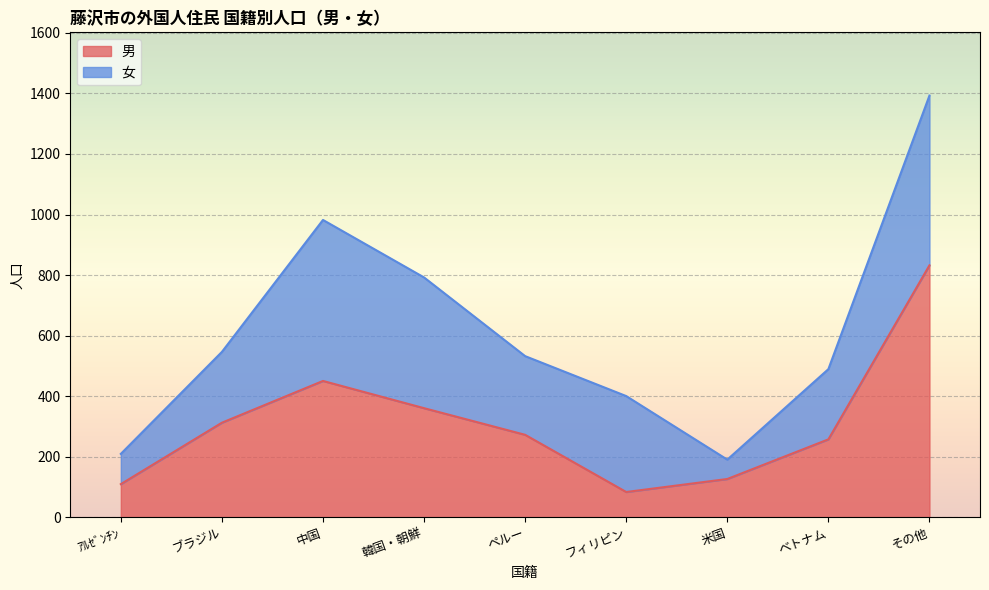

How many points are higher than both their immediate neighbors (excluding endpoints)?

1